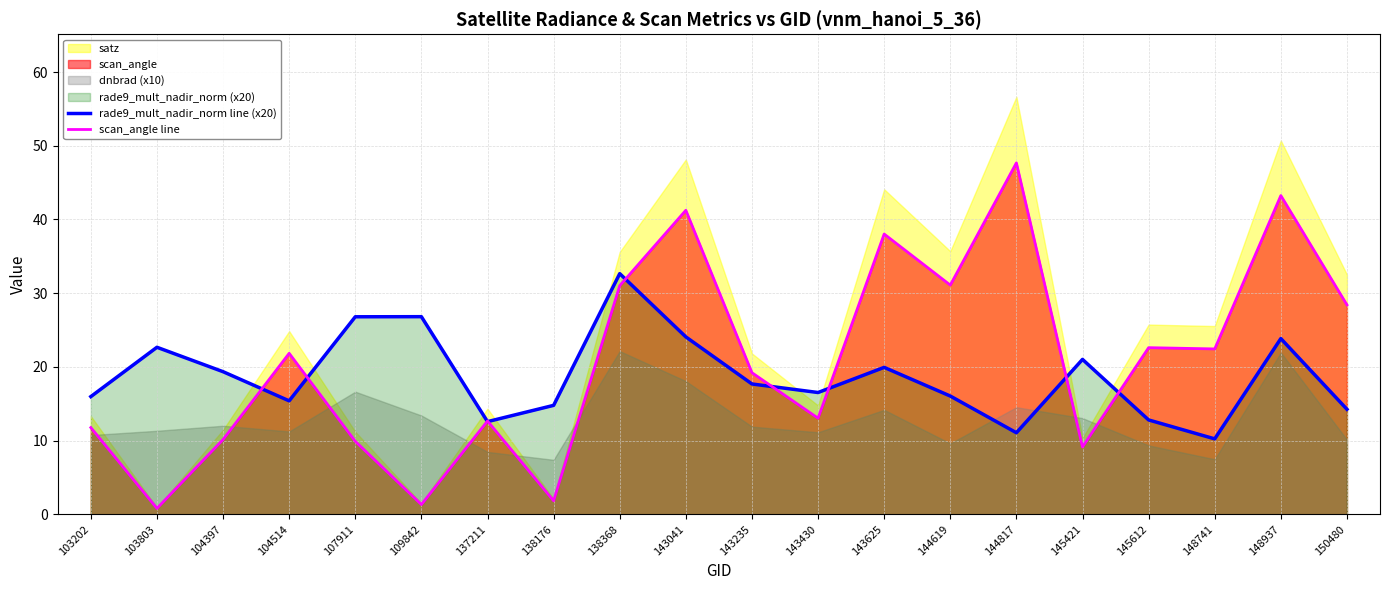

What is the sum of all rade9_mult_nadir_norm line (x20) values?

374.4